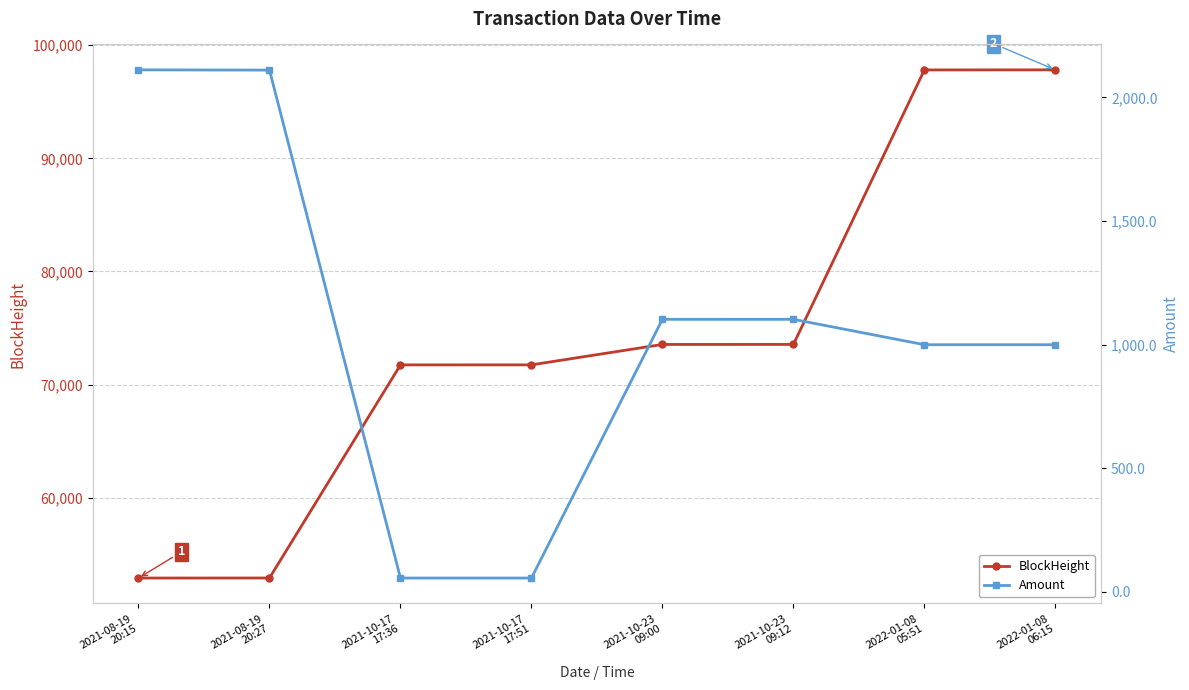

Reading left to right, list all the values displayed in this chart.

BlockHeight: 52905.0	52909.0	71743.0	71747.0	73550.0	73553.0	97814.0	97820.0
Amount: 2111.8	2110.7	55.4	55.3	1102.2	1102.2	999.5	999.5